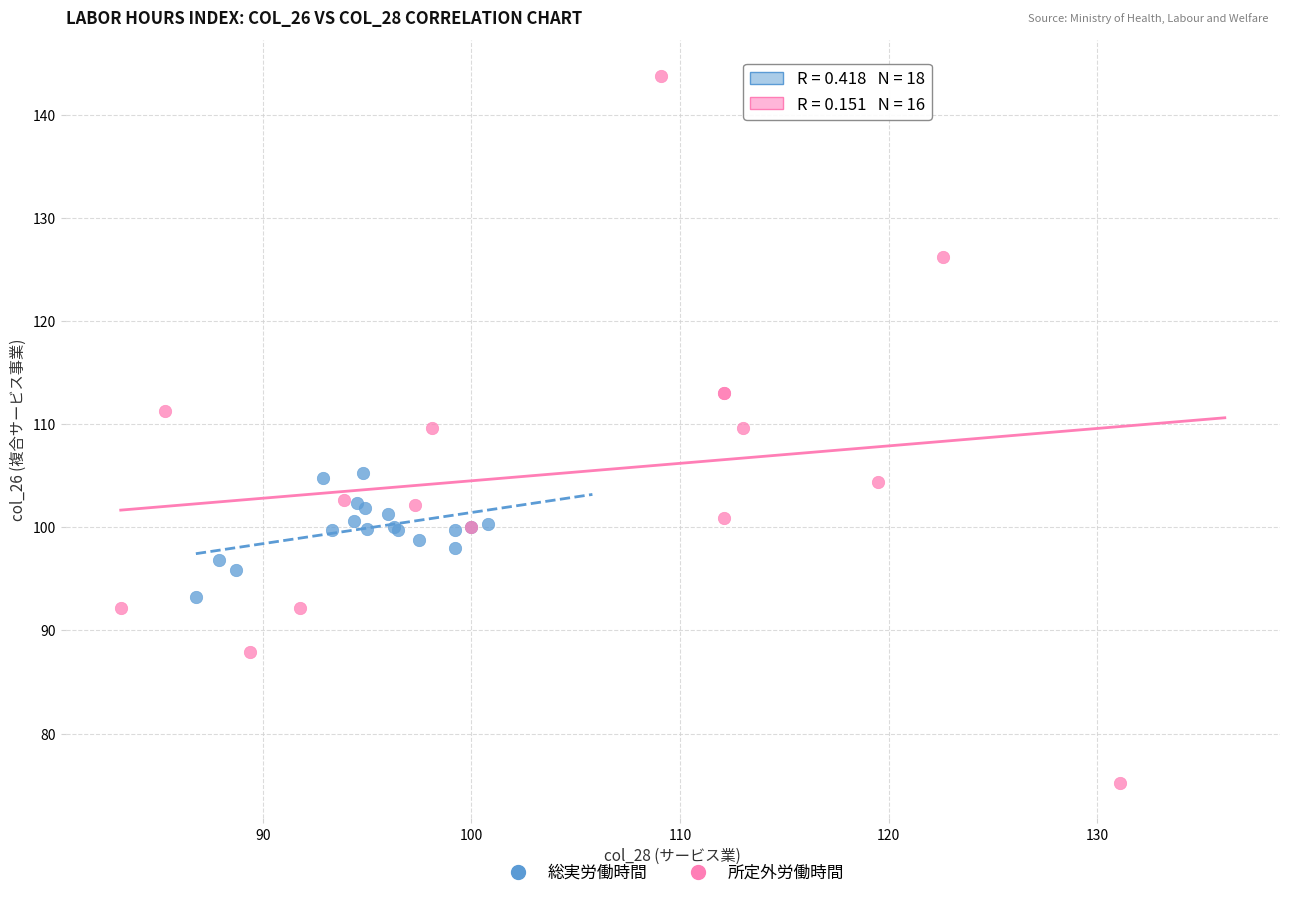

Which series reaches the minimum Y coordinate?

所定外労働時間